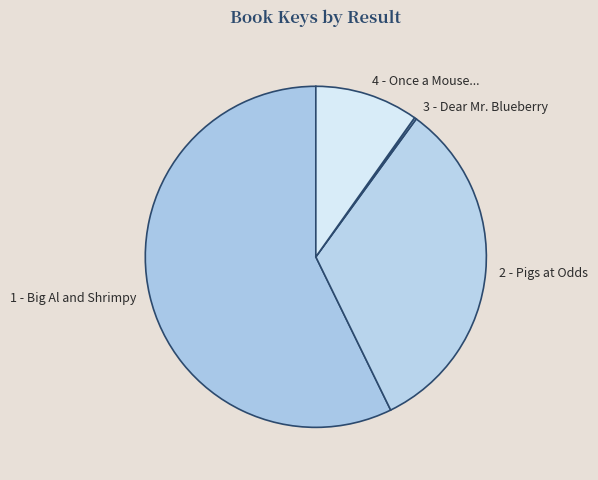

Which category has the biggest portion of the pie?

1 - Big Al and Shrimpy